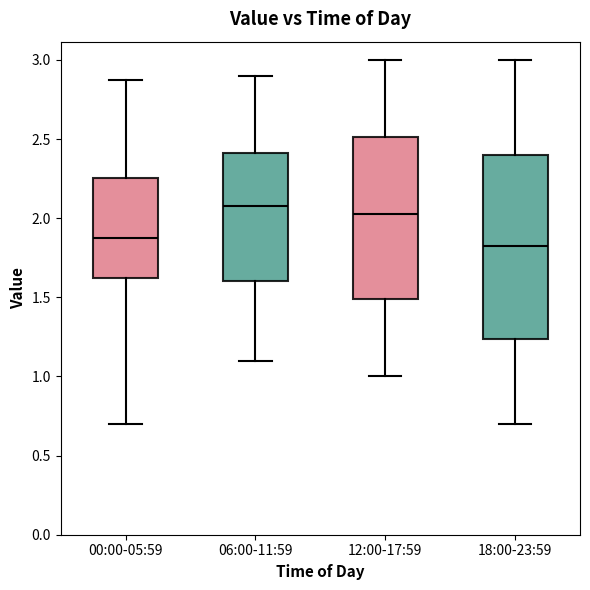

Reading left to right, read every box against the y-axis: the position of its median line, the range the box covers, and the ends of its whiskers. The values are not printed on the chart, so give them approximately, as read against the axis.

00:00-05:59: median 1.90, box 1.60 to 2.25, whiskers 0.70 to 2.85
06:00-11:59: median 2.10, box 1.60 to 2.40, whiskers 1.10 to 2.90
12:00-17:59: median 2.05, box 1.50 to 2.50, whiskers 1.00 to 3.00
18:00-23:59: median 1.85, box 1.25 to 2.40, whiskers 0.70 to 3.00